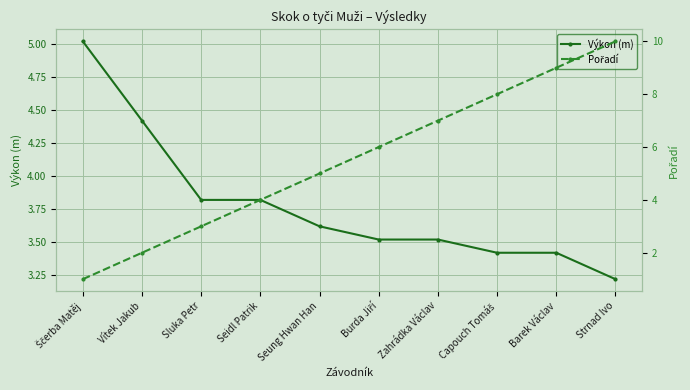

Which series ends up on top after the final intersection of Výkon (m) and Pořadí?

Pořadí